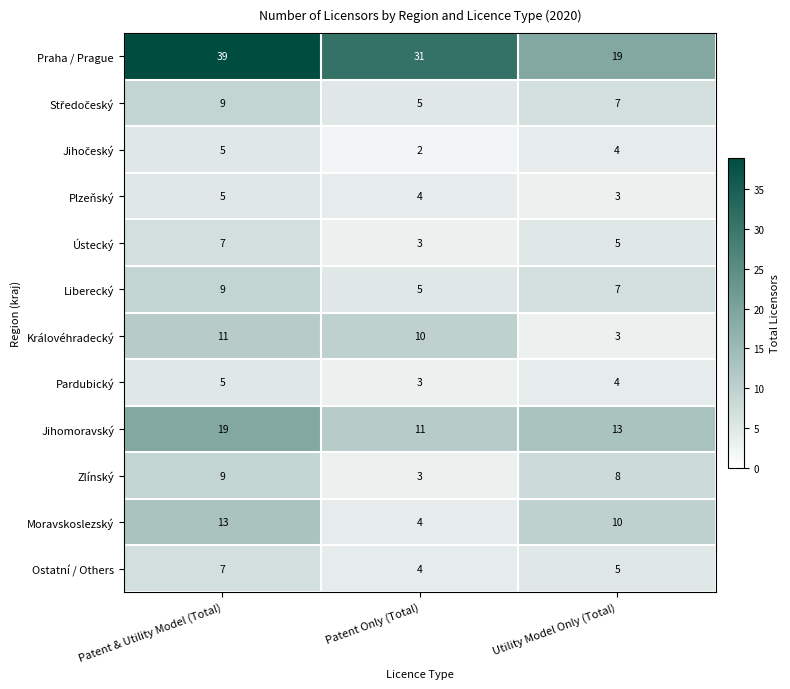

At which category is the sum across all series the highest?

Patent & Utility Model (Total)